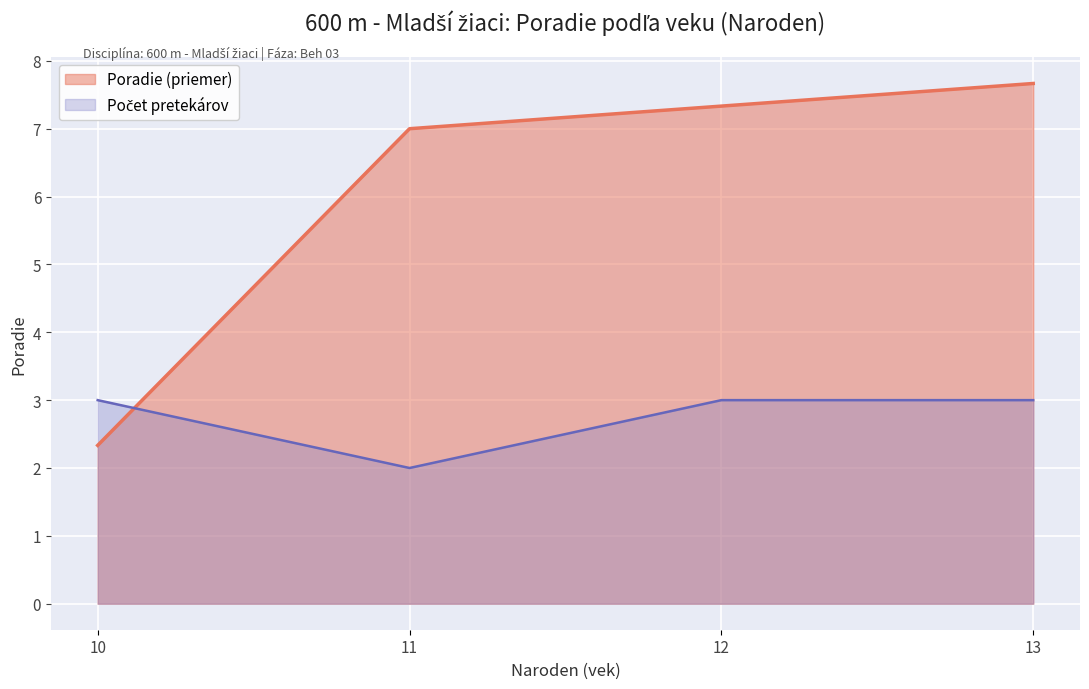

True or false: Poradie (priemer) has more than 1 points higher than both neighbors.

False